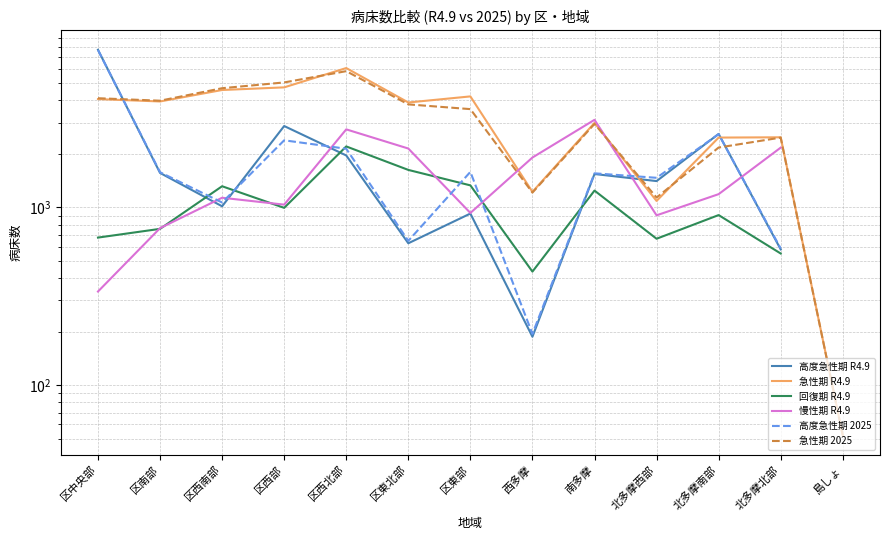

How many categories are shown in the chart?

13